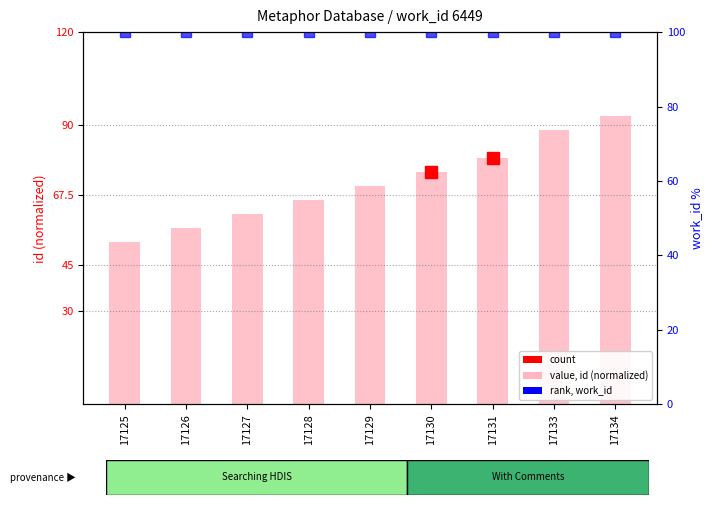

At which label does value, id (normalized) reach its minimum?

17125